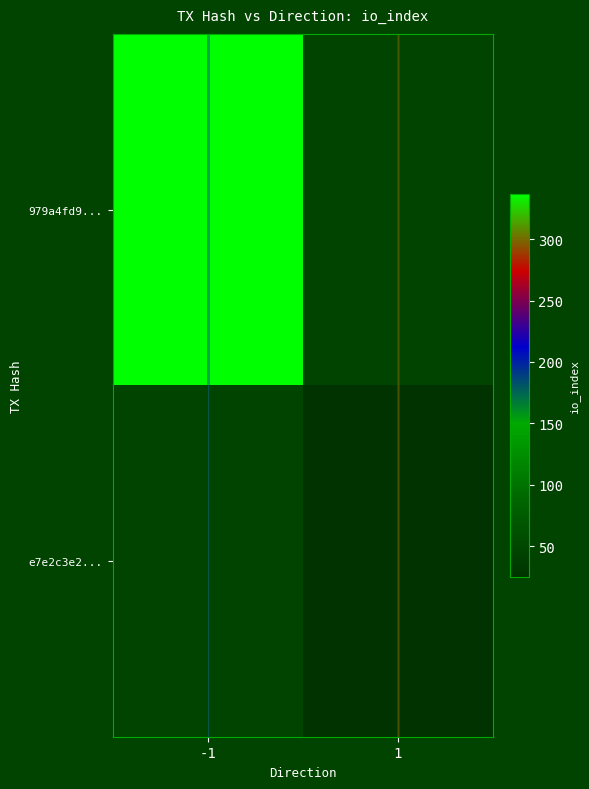

Which category has the highest value in the 979a4fd9... series?

-1